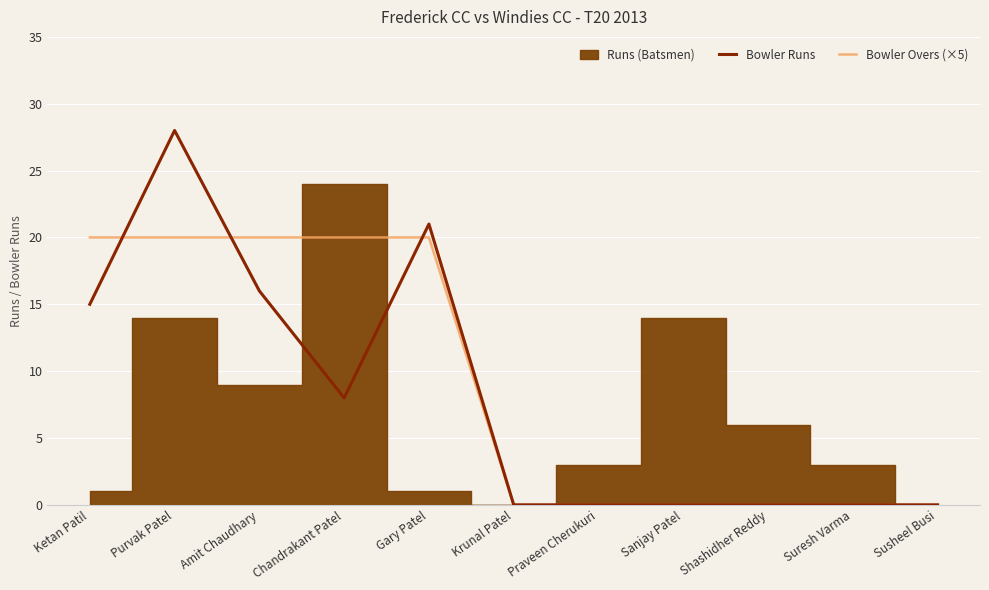

Which category has the lowest value in the Bowler Runs series?

Krunal Patel